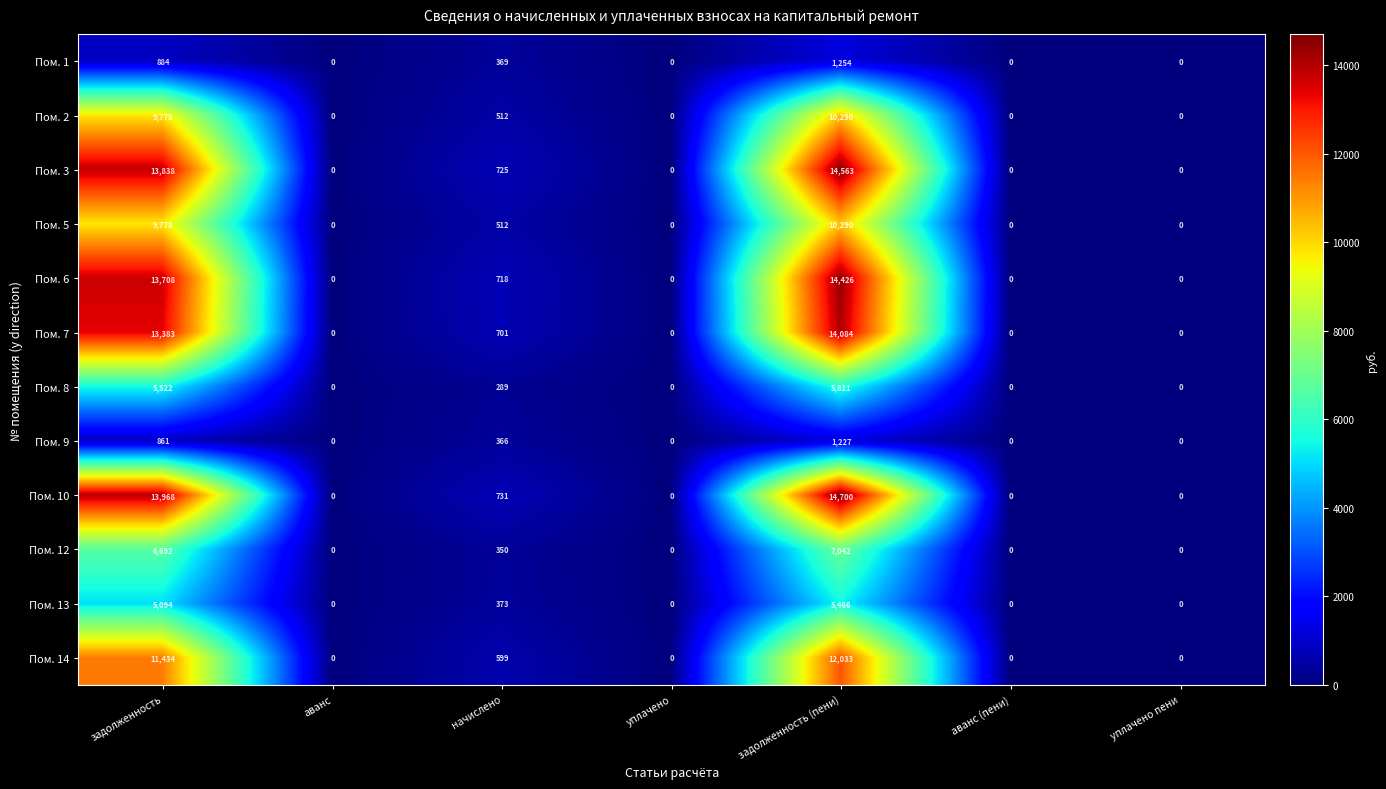

Which series has the largest range (max minus min)?

Пом. 10